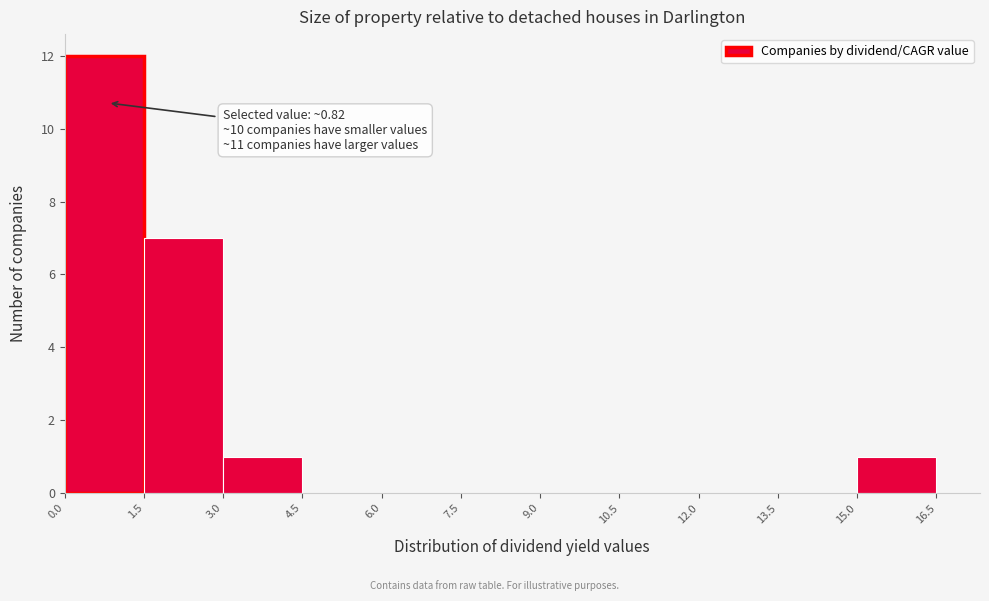

Which range on the x-axis has the tallest bar?

0.0 to 1.5